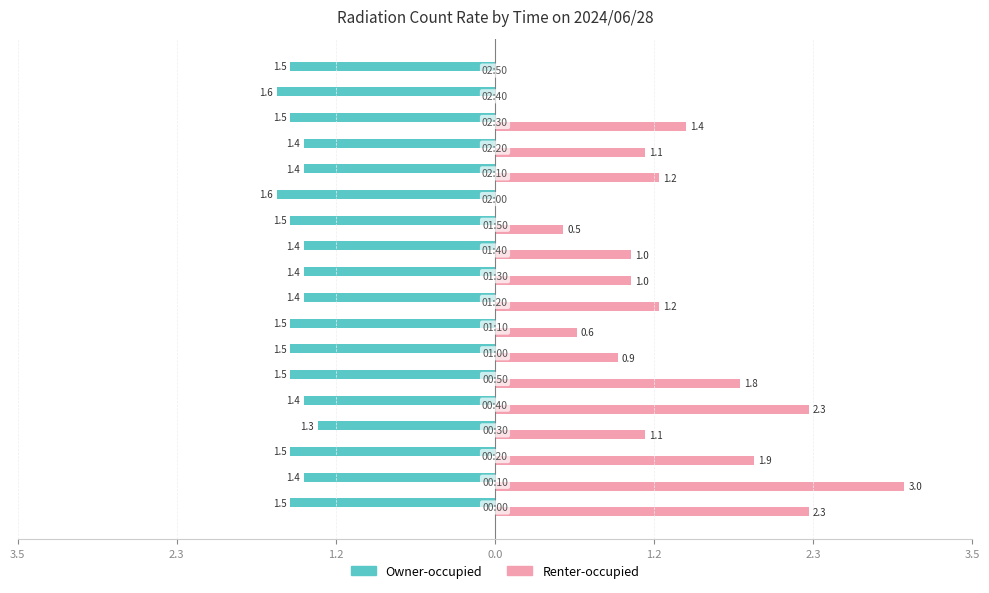

What are all the series names shown in the legend?

Owner-occupied, Renter-occupied